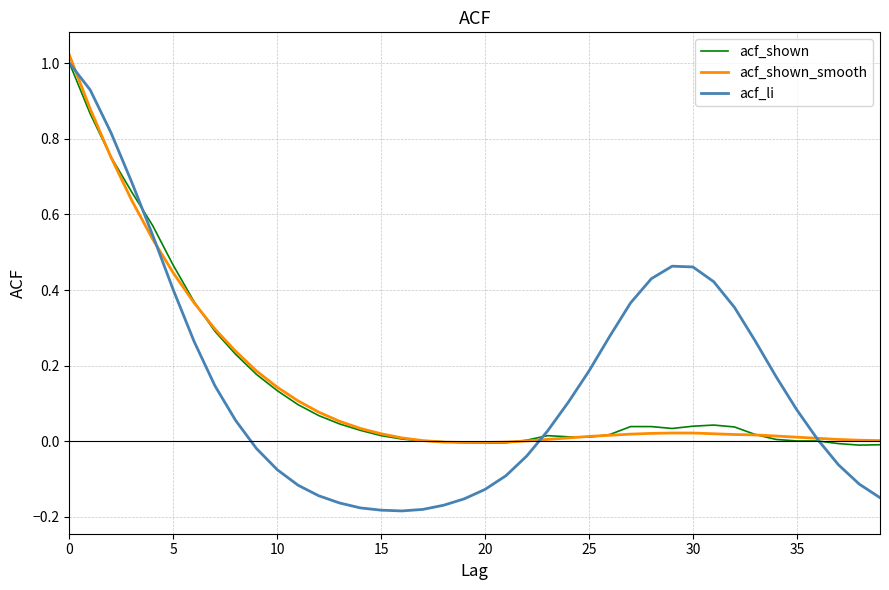

What is the difference between the maximum and minimum values in the acf_li series?

1.2